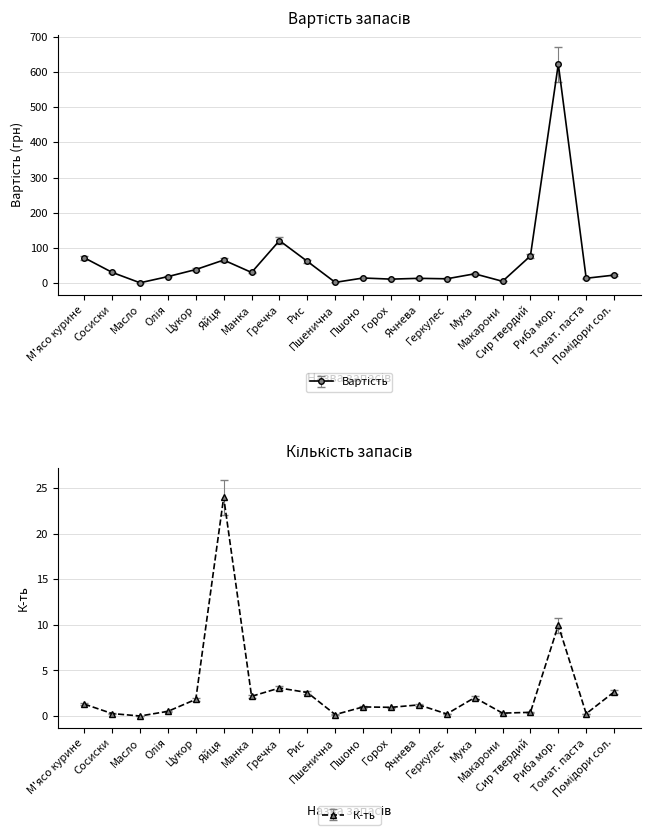

How many categories are shown in the chart?

20